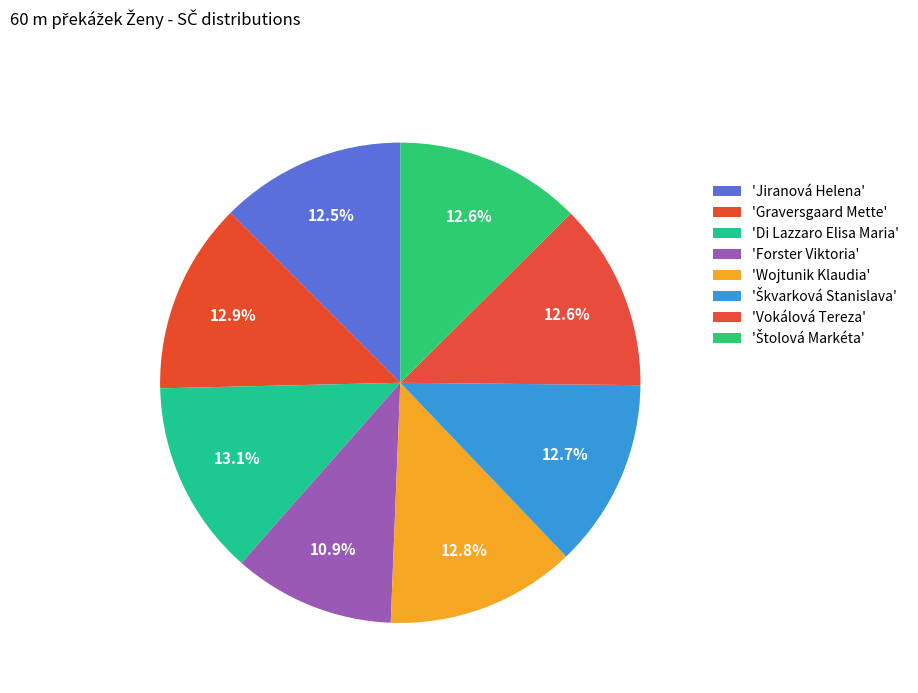

How many slices are in this pie chart?

8